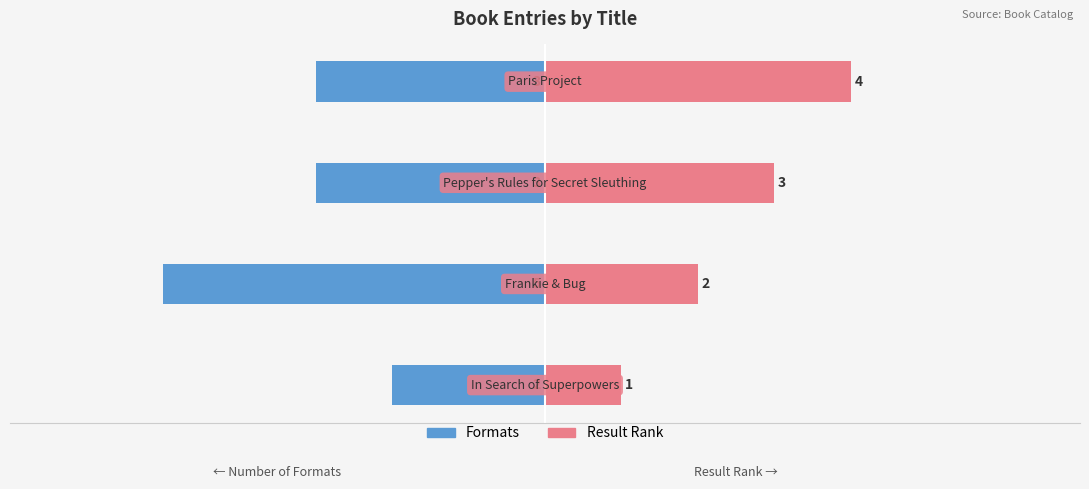

At how many categories does at least one series exceed 3?

1